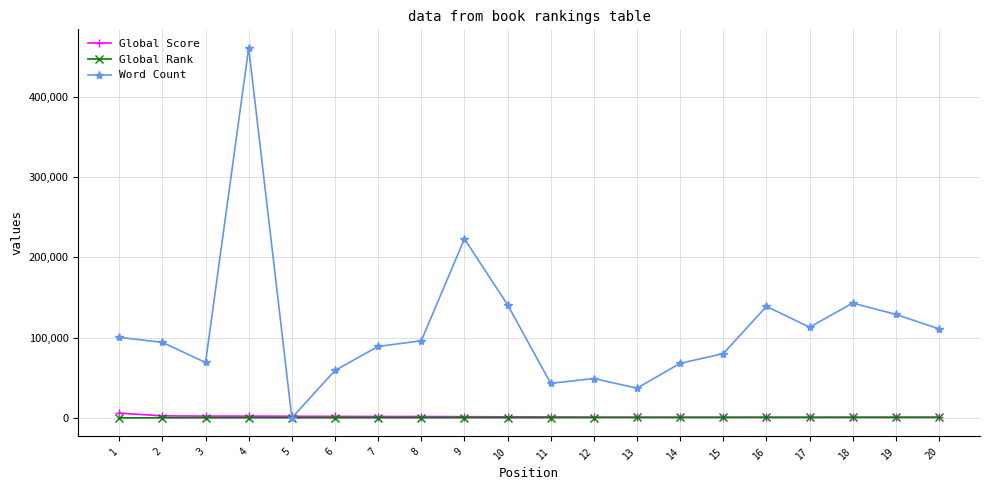

Which series has the widest spread of values?

Word Count